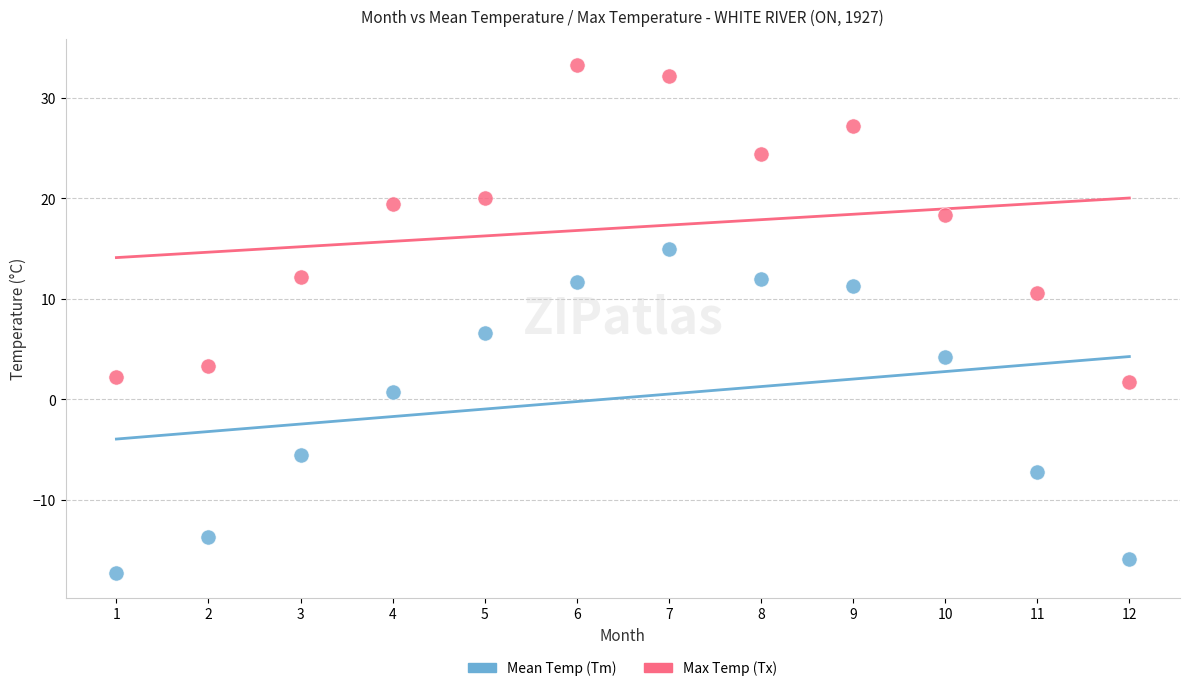

Across all data points, what is the range of X values (max minus min)?

11.0